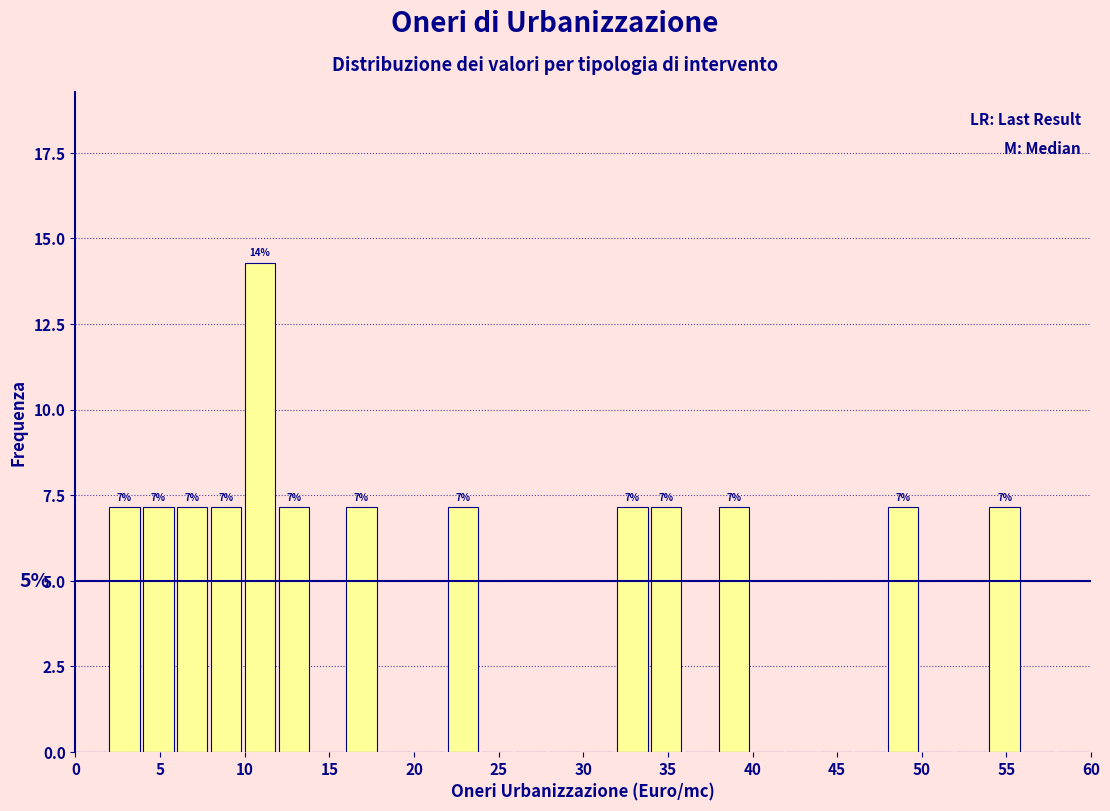

Over which range of the x-axis is the bar tallest?

10 to 12